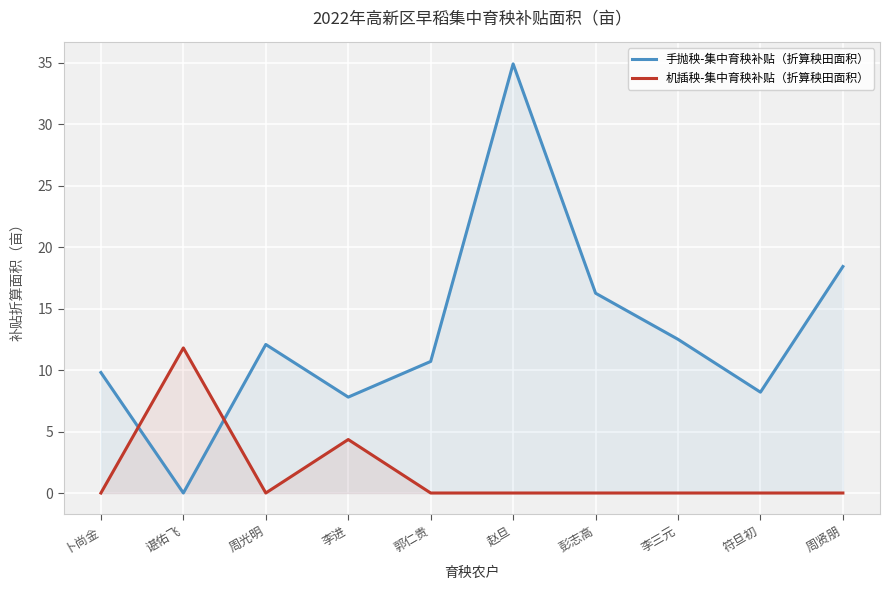

Which series has the largest range (max minus min)?

手抛秧-集中育秧补贴（折算秧田面积）